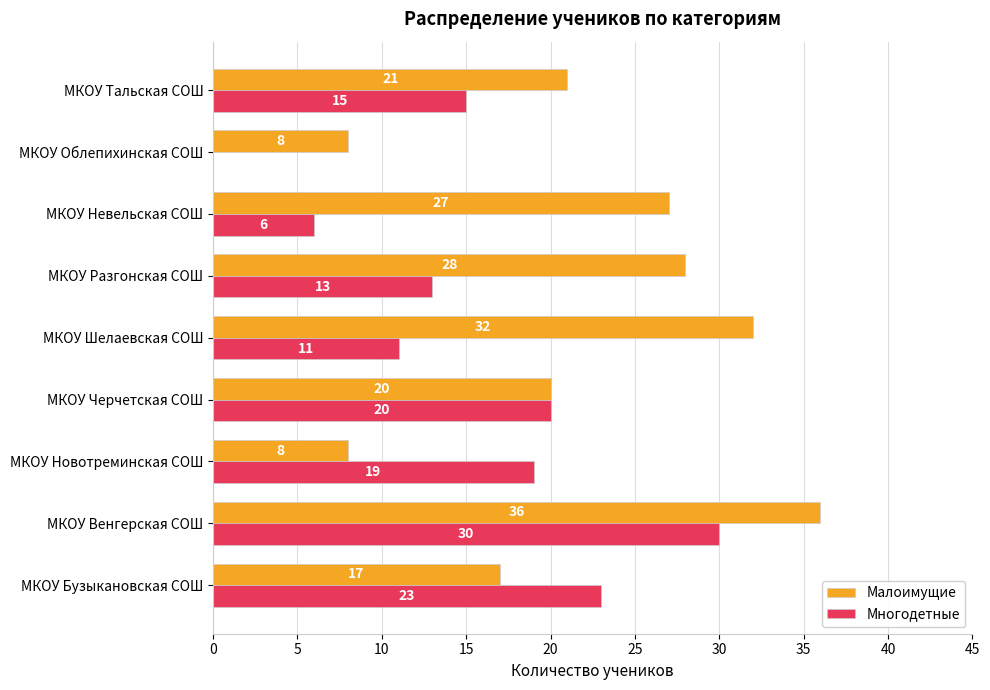

At which label does Многодетные reach its peak?

МКОУ Венгерская СОШ